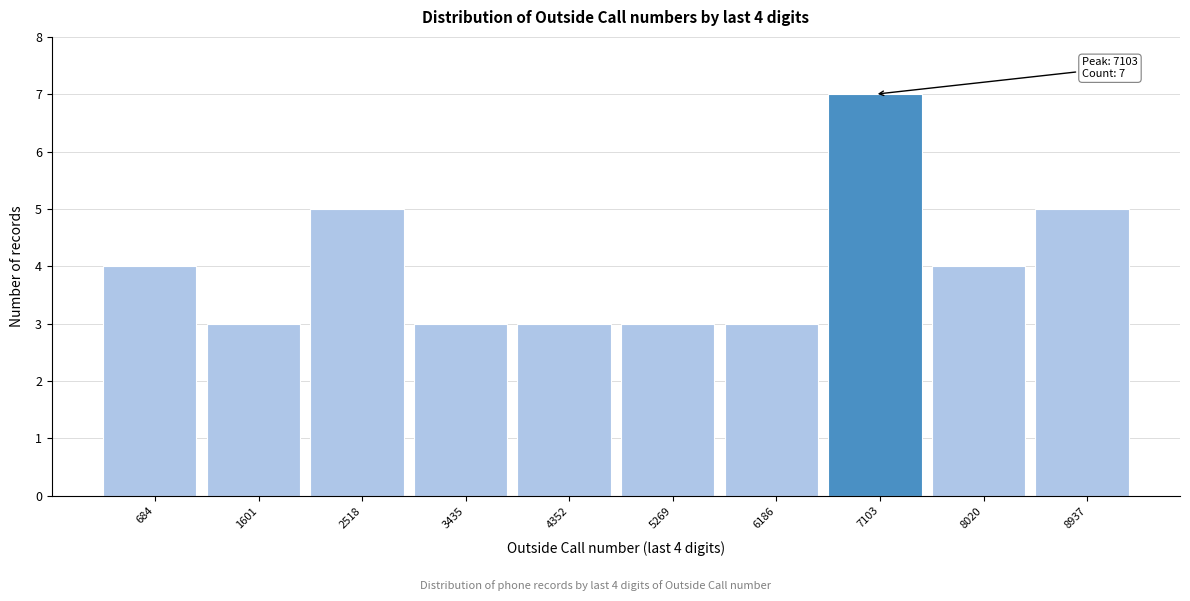

Which range on the x-axis has the tallest bar?

6600 to 7600